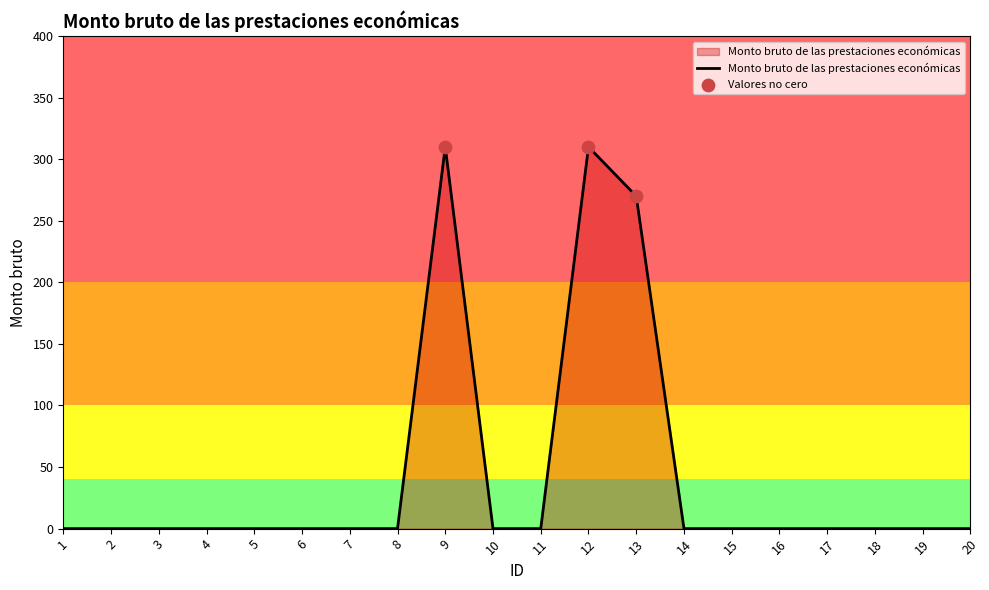

What is the change in value from 11 to 12?

+310